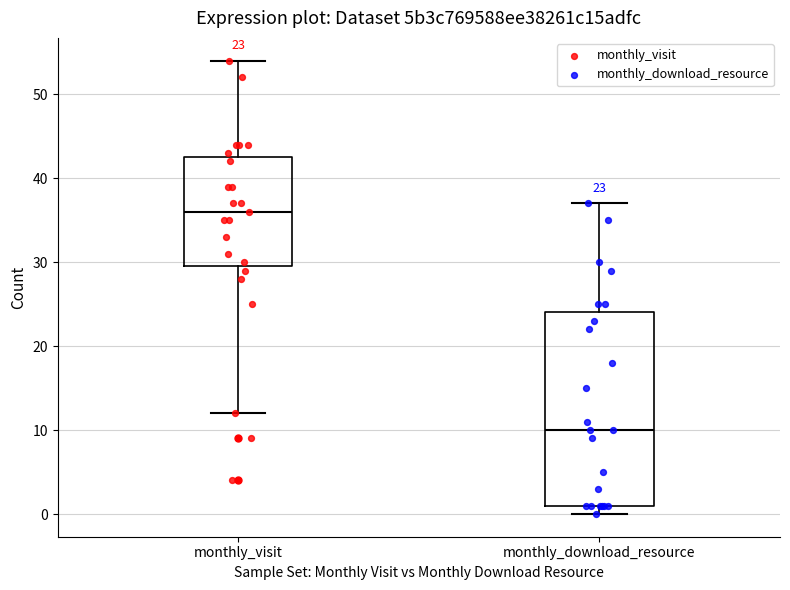

Which box has the lowest median line?

monthly_download_resource